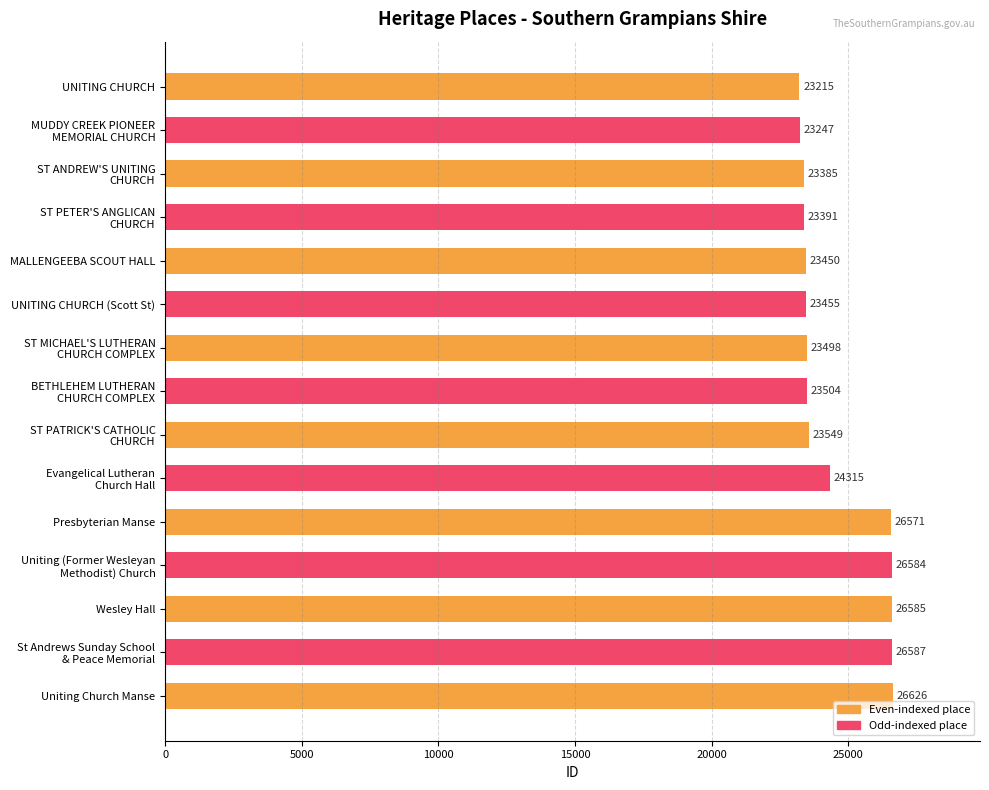

What is the greatest value displayed?

26626